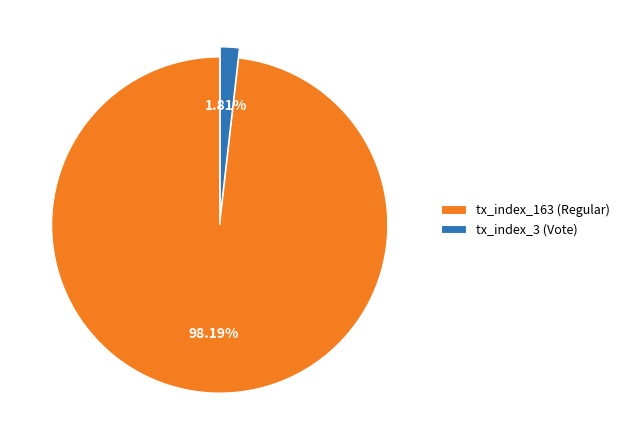

Rank the categories by value from highest to lowest.

tx_index_163 (Regular), tx_index_3 (Vote)